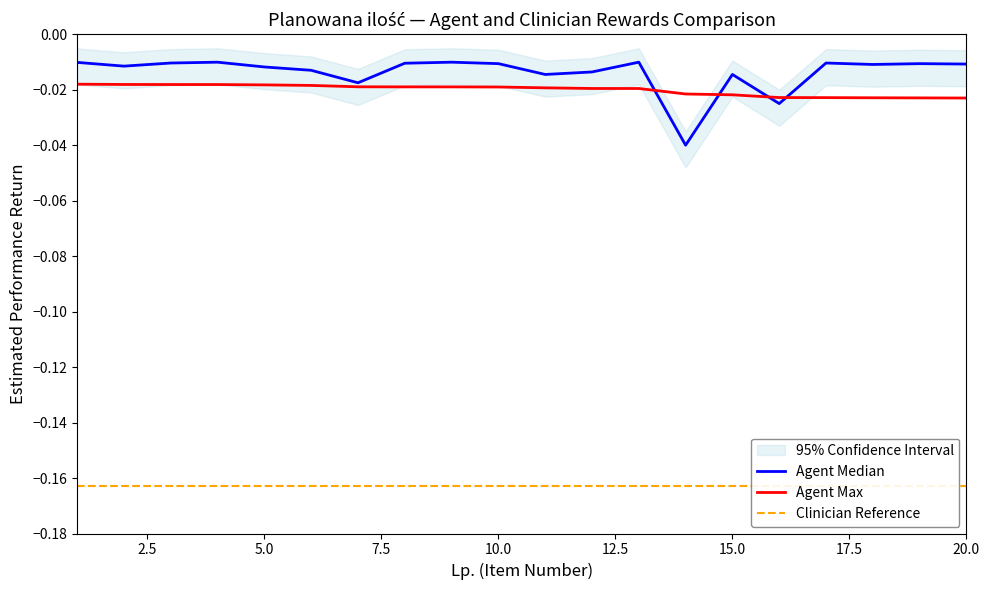

How many interior local valleys does the Agent Median series have?

6